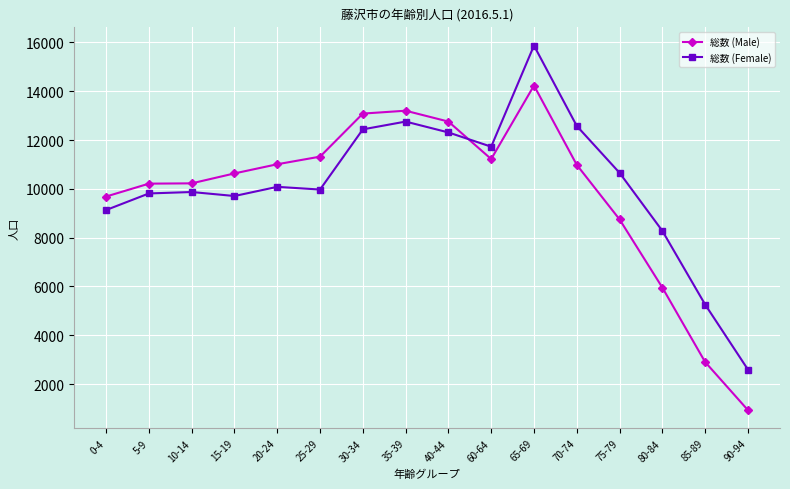

True or false: 総数 (Female) has a value of 3740 at 0-4.

False